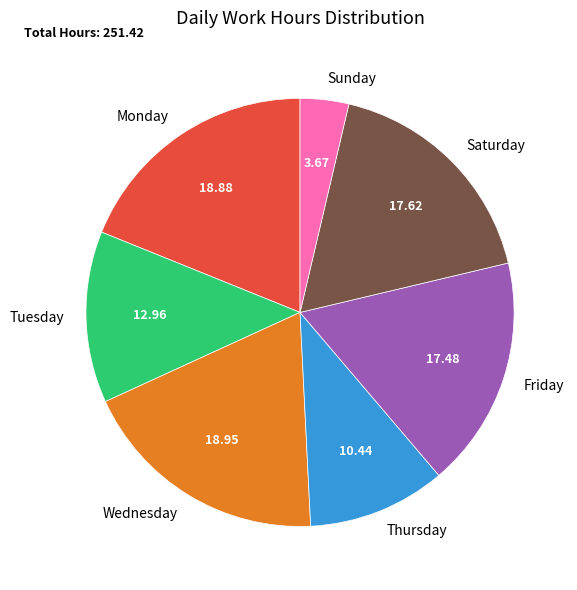

What is the ratio of the value at Monday to the value at Friday?

1.1